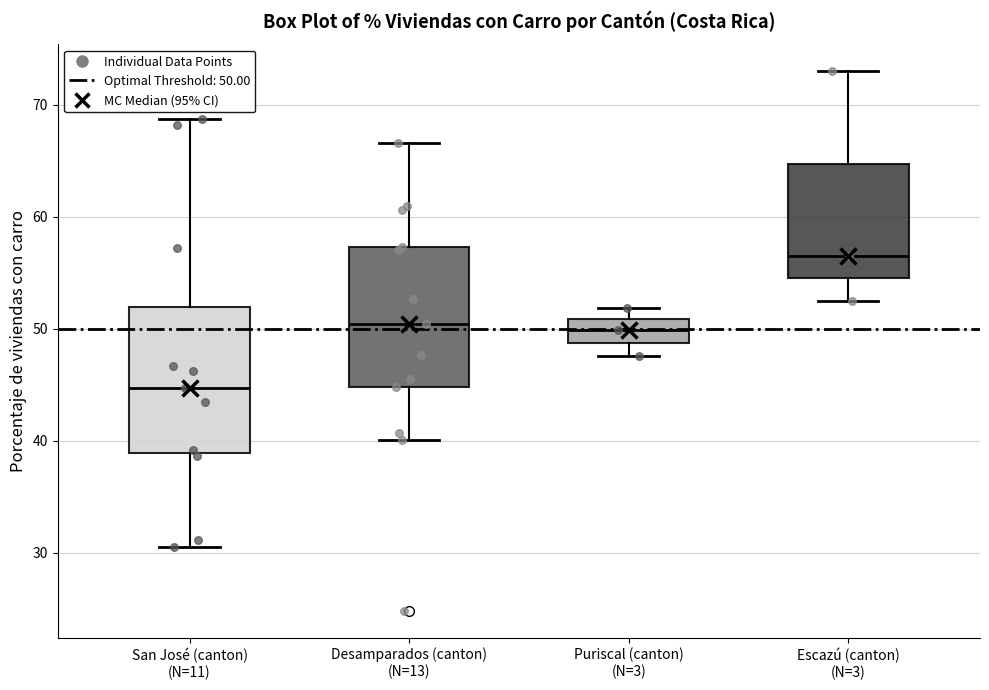

Where is the lower edge of the box for San José (canton) (N=11) on the y-axis? The values are not printed on the chart, so give them approximately, as read against the axis.

39